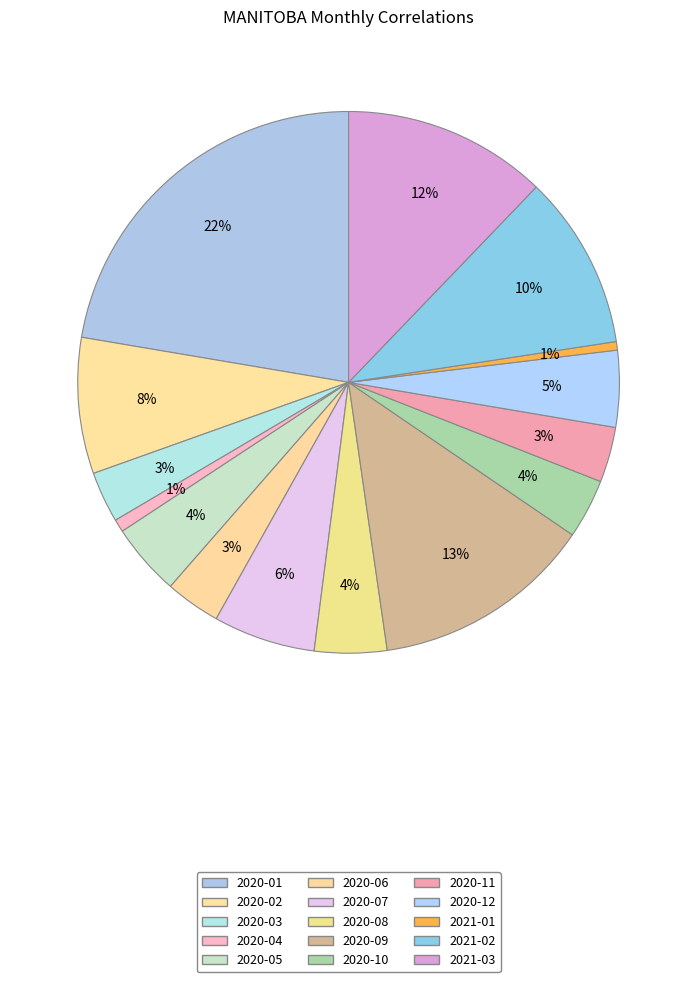

Is 2021-02 the majority of the pie?

No